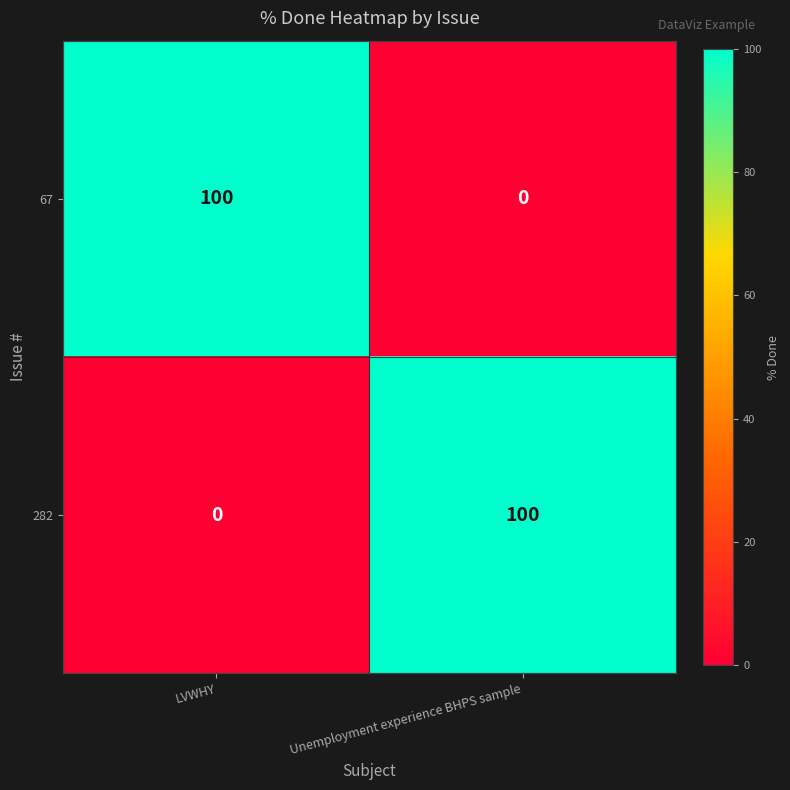

At LVWHY, list the series in order from smallest to largest.

282, 67